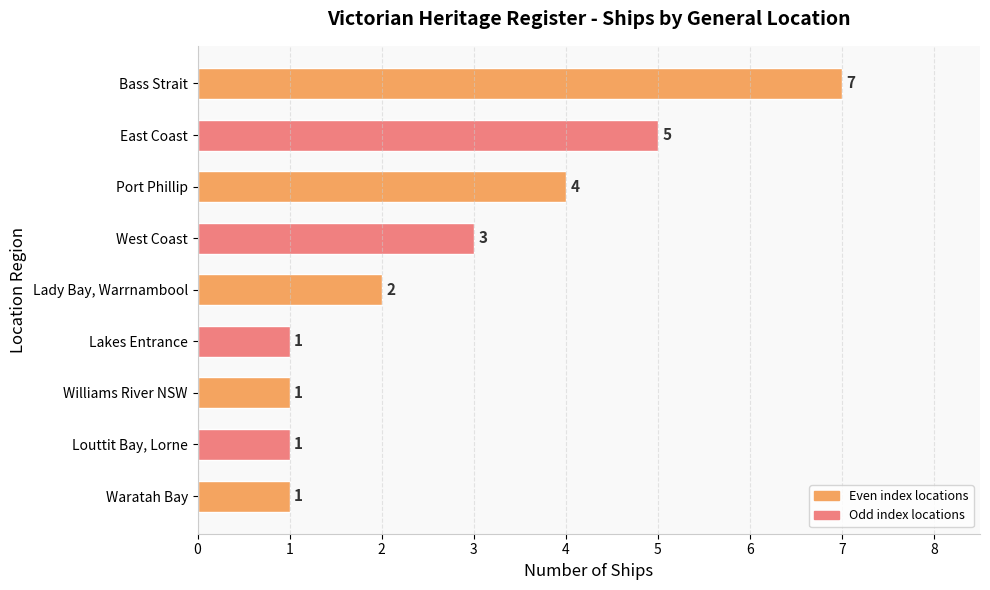

How many values are below 2?

4